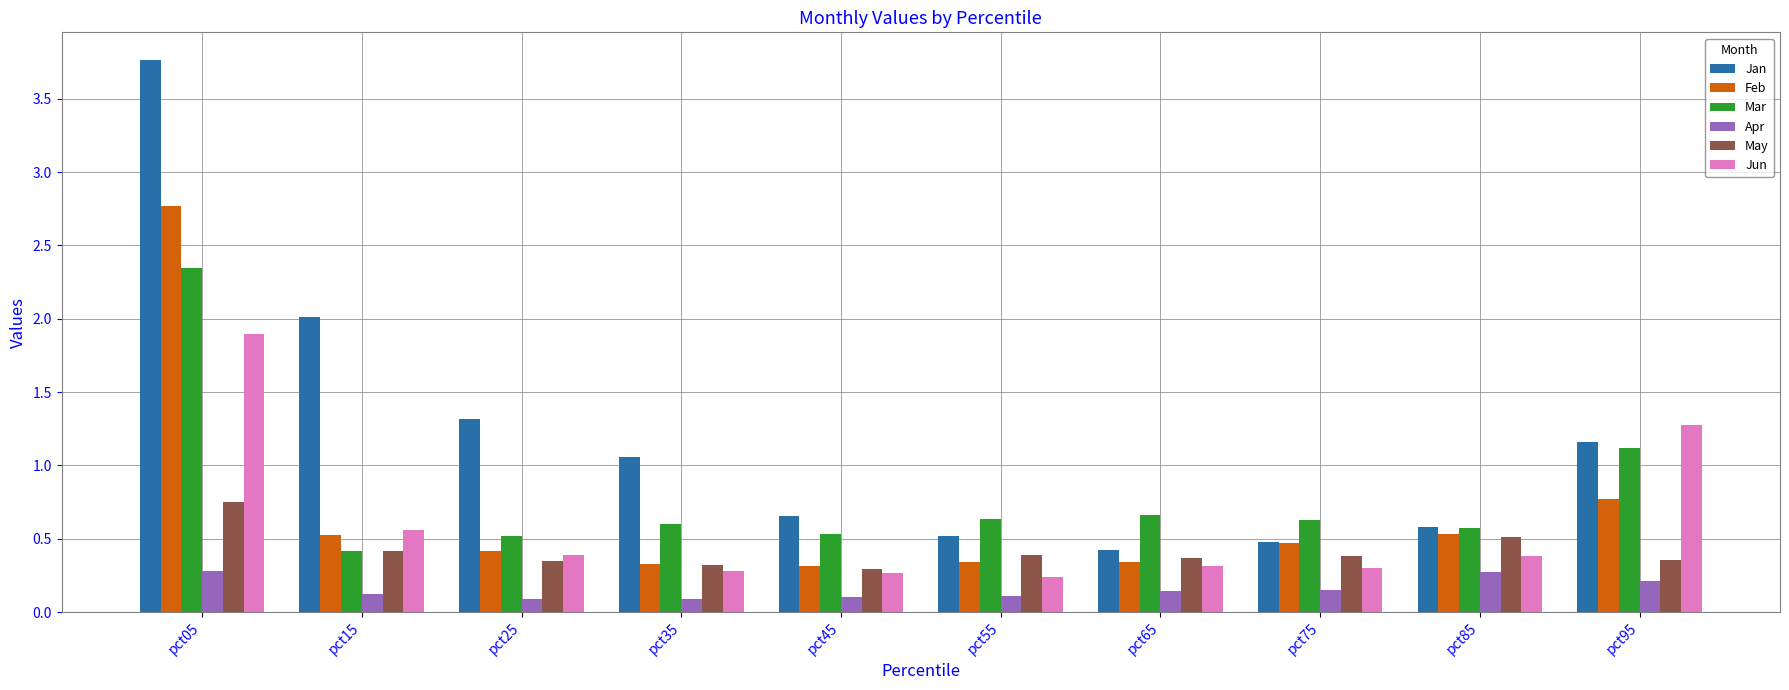

What is the highest value of the Jan series?

3.8